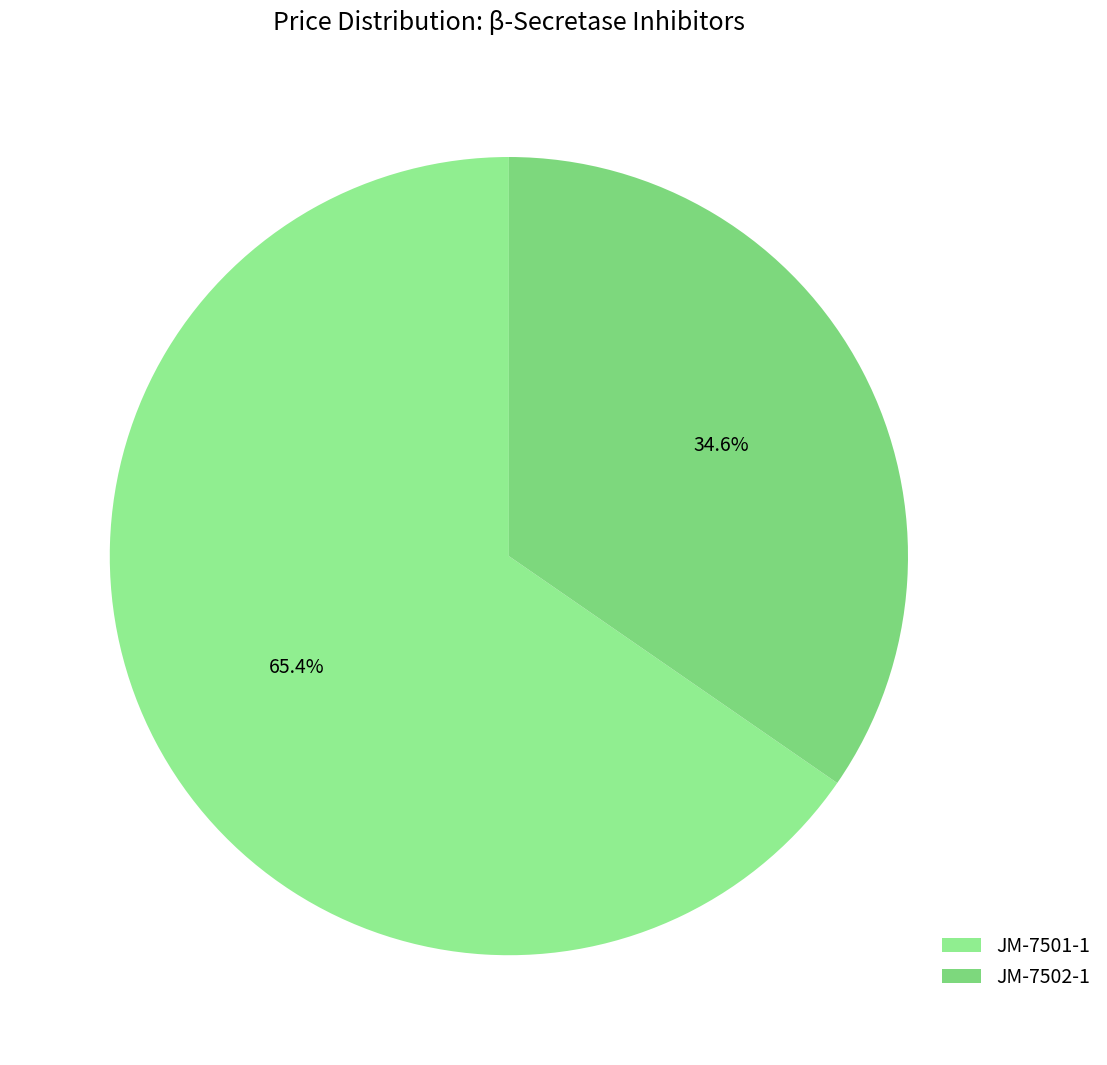

True or false: JM-7502-1 accounts for 35% of the total.

True